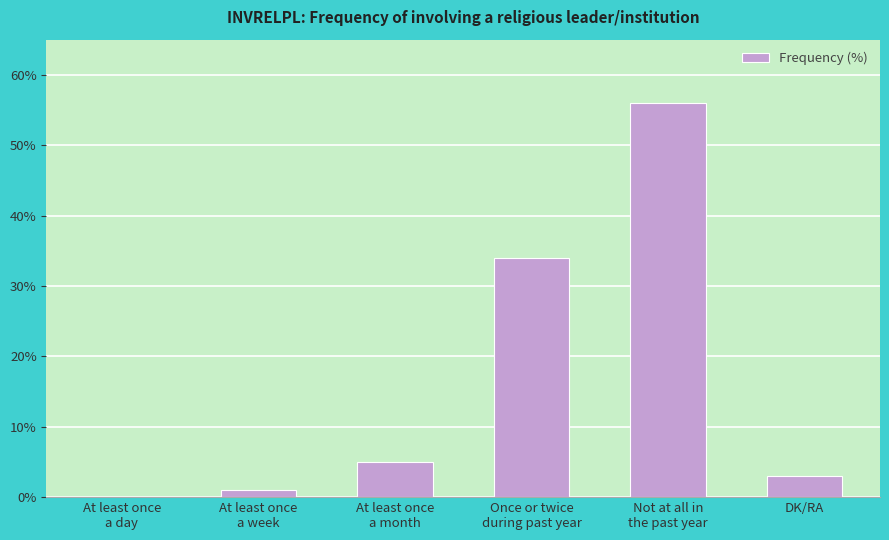

What is the maximum value shown in the chart?

56